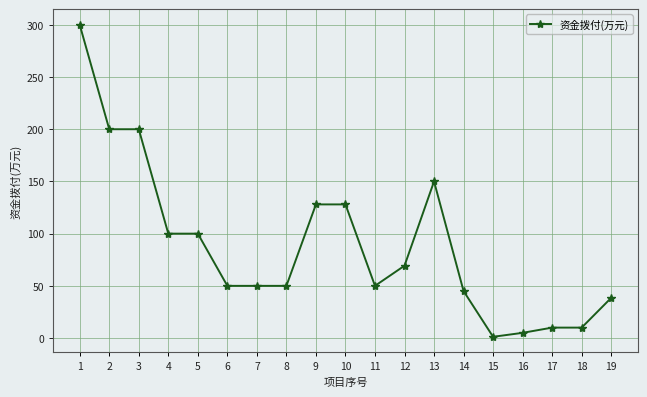

Is it true that the value at 13 is 209.7?

False